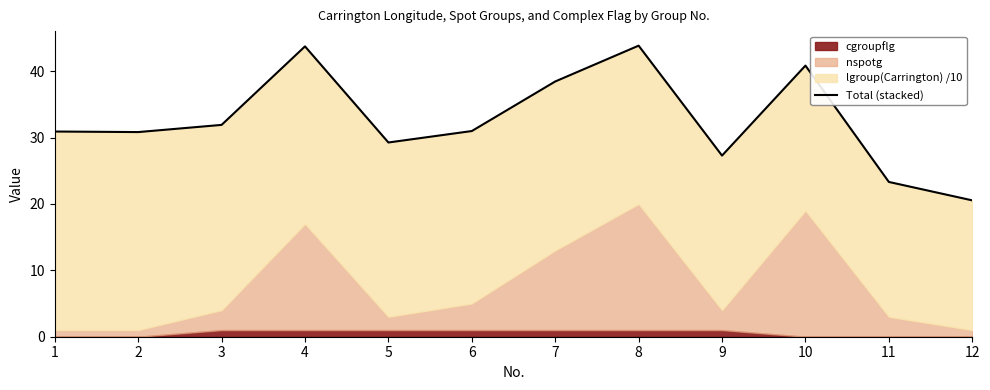

True or false: the data has more than 1 interior local peaks.

True